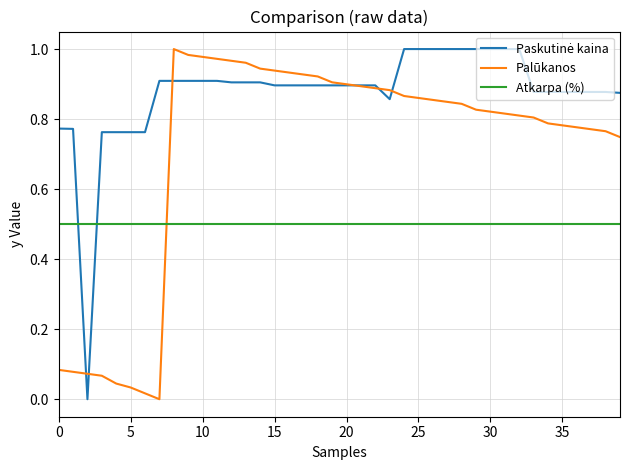

What is the lowest value of the Atkarpa (%) series?

0.5